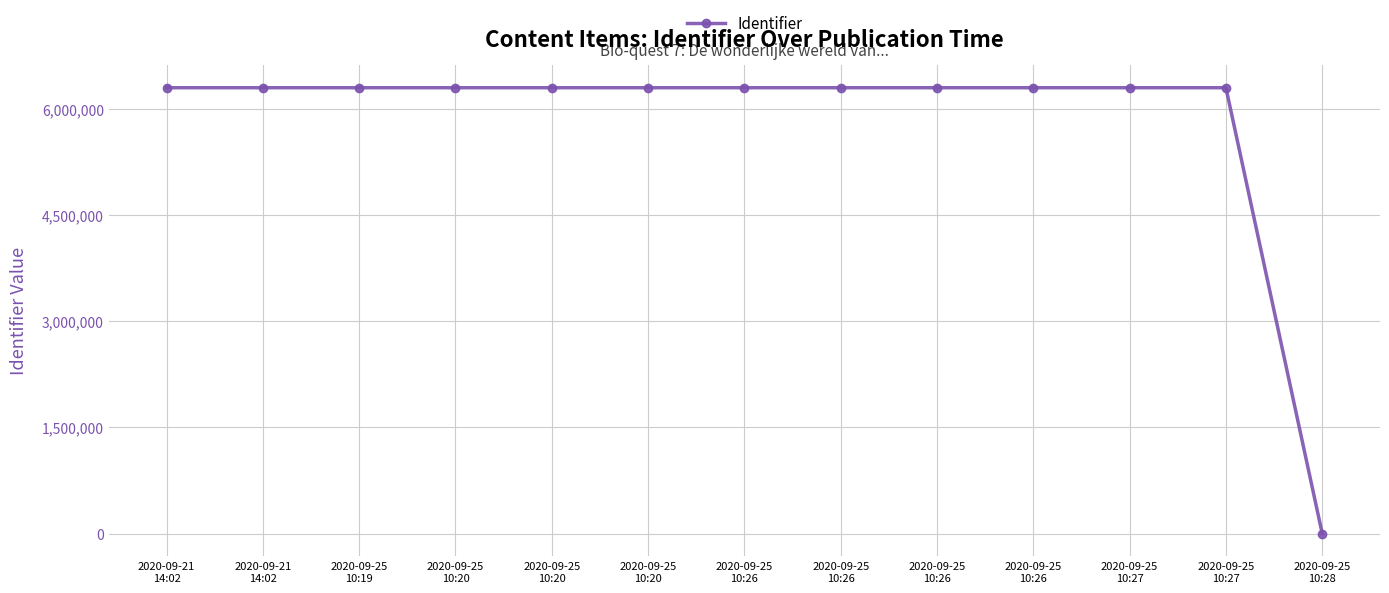

How many data points does each series have?

13